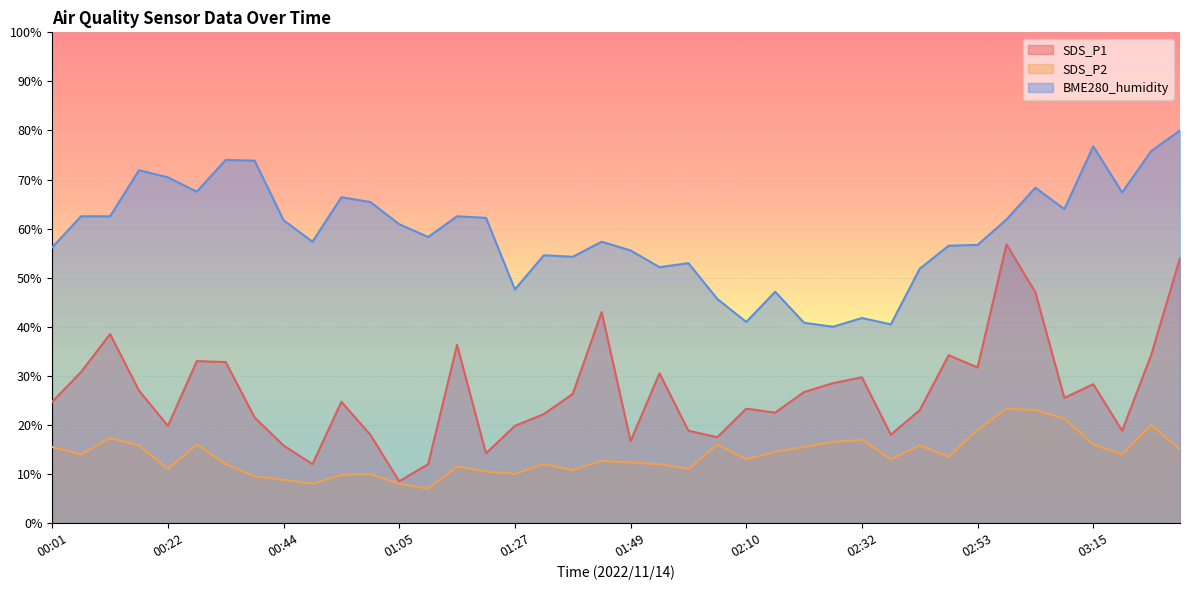

How many series are shown in this chart?

3